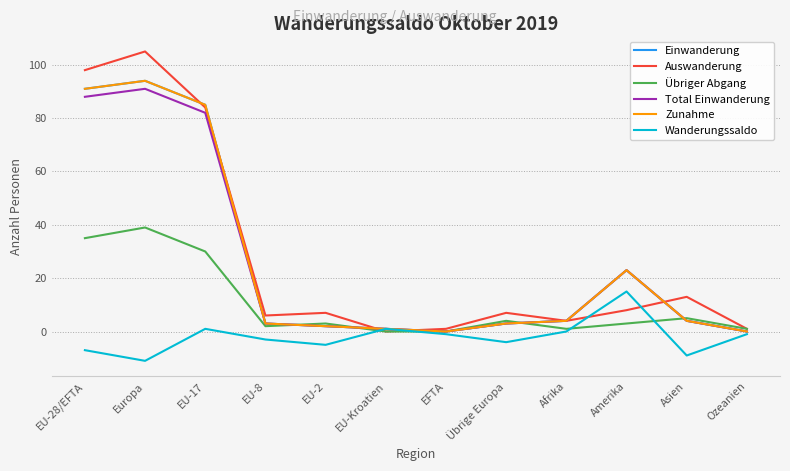

List the labels in order of Total Einwanderung value, largest first.

Europa, EU-28/EFTA, EU-17, Amerika, Afrika, Asien, EU-8, Übrige Europa, EU-2, EU-Kroatien, EFTA, Ozeanien